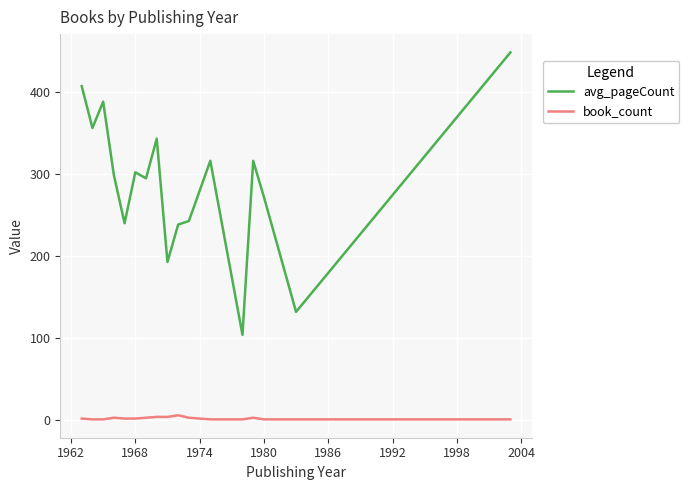

What is the difference between the second highest and minimum values in the avg_pageCount series?

303.0